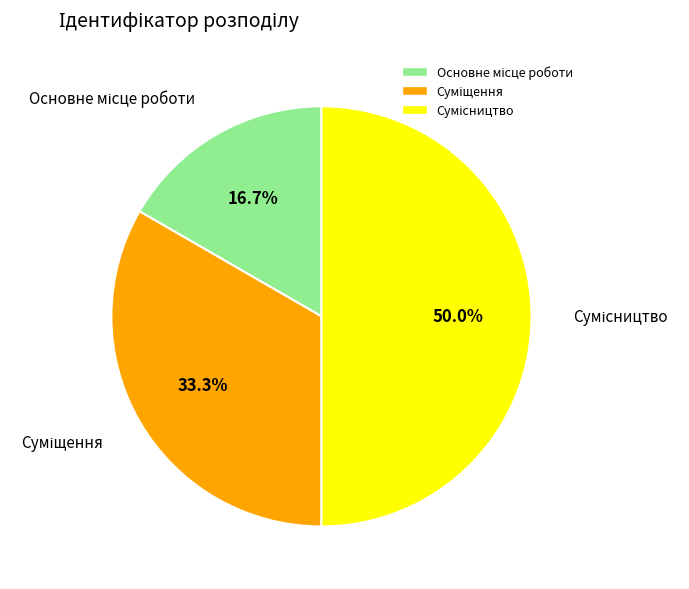

Count the number of slices in the pie.

3